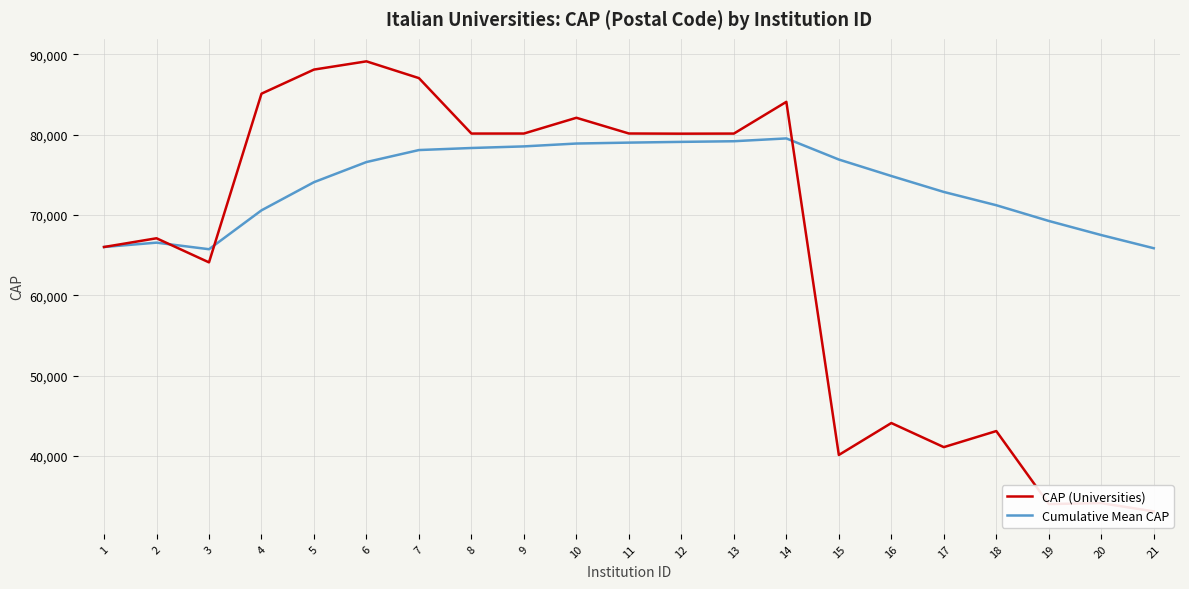

What is the average value of the Cumulative Mean CAP series?

73747